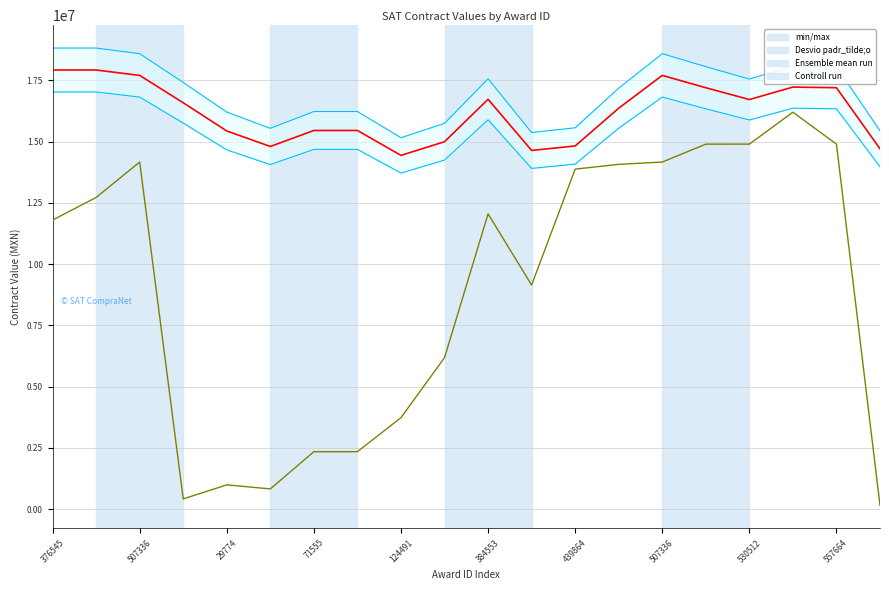

What value does the Controll run series have at 15?

14901281.7